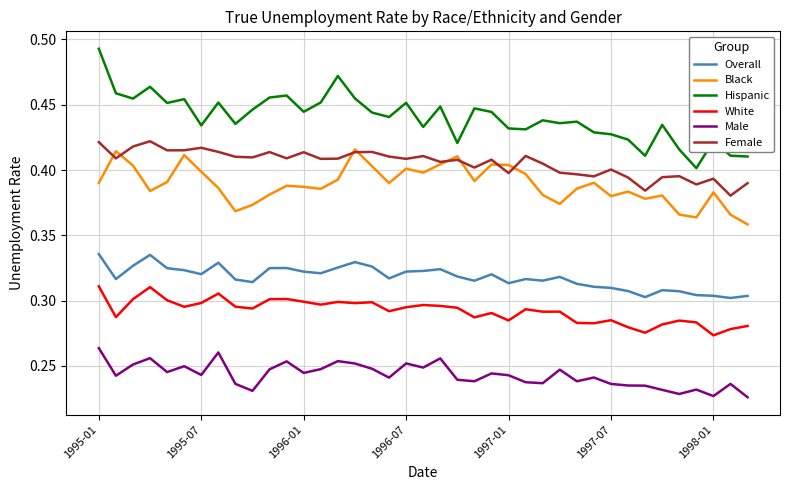

True or false: White and Male cross at least once.

False